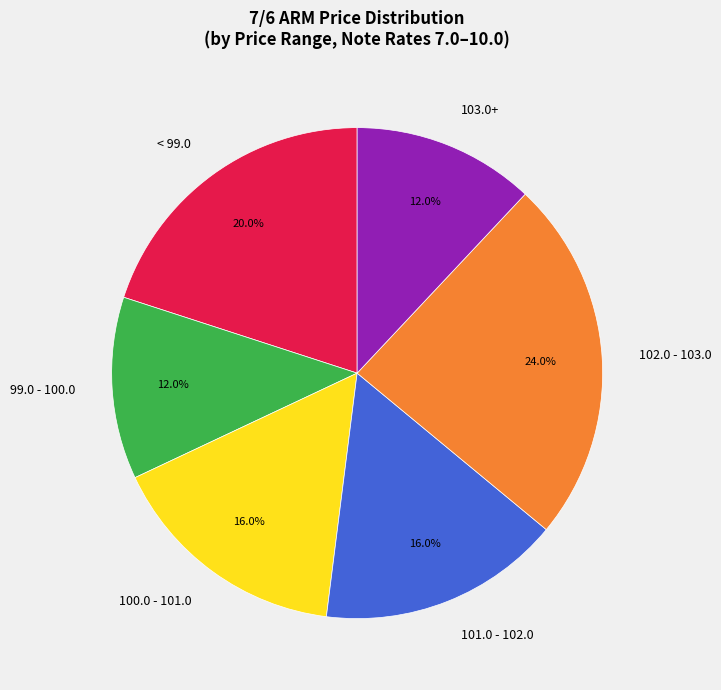

Do < 99.0 and 101.0 - 102.0 together represent more than half of the pie?

No